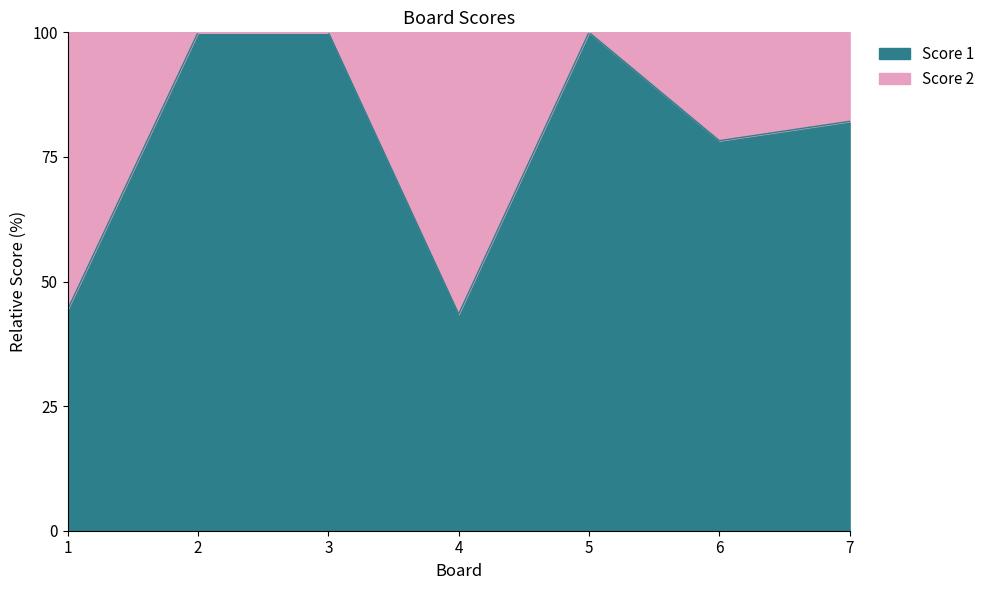

What is the value of the 4th point from the left?

43.5